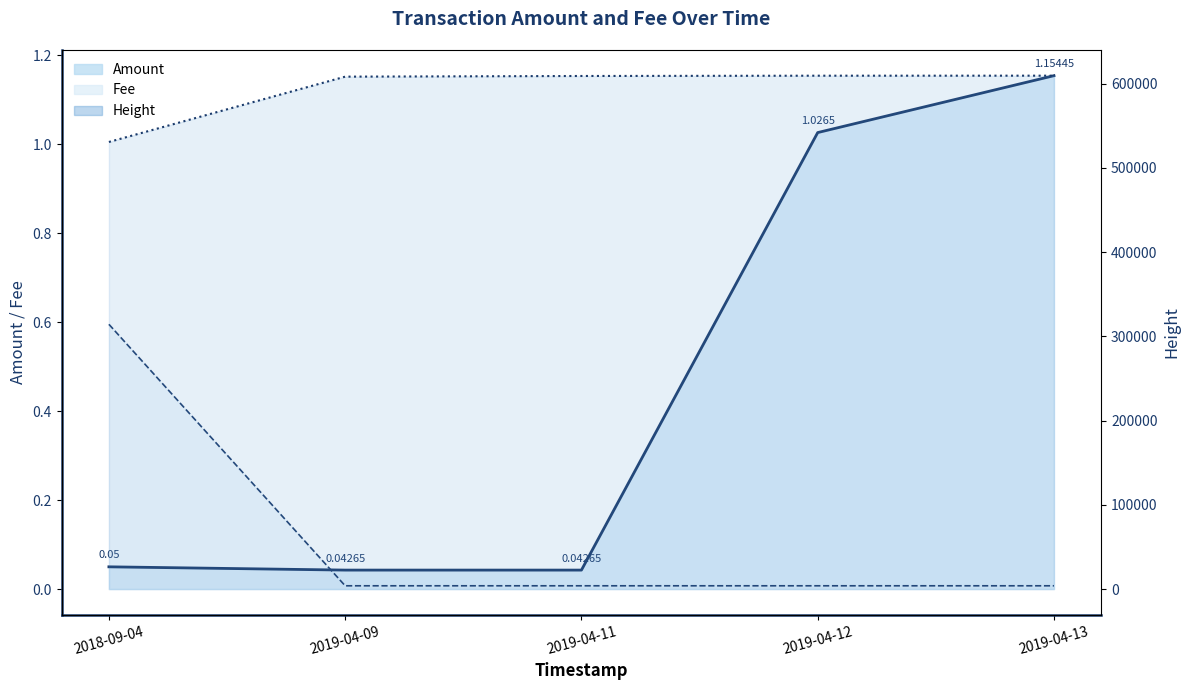

True or false: Fee has a value of 0.0 at 2019-04-13.

False